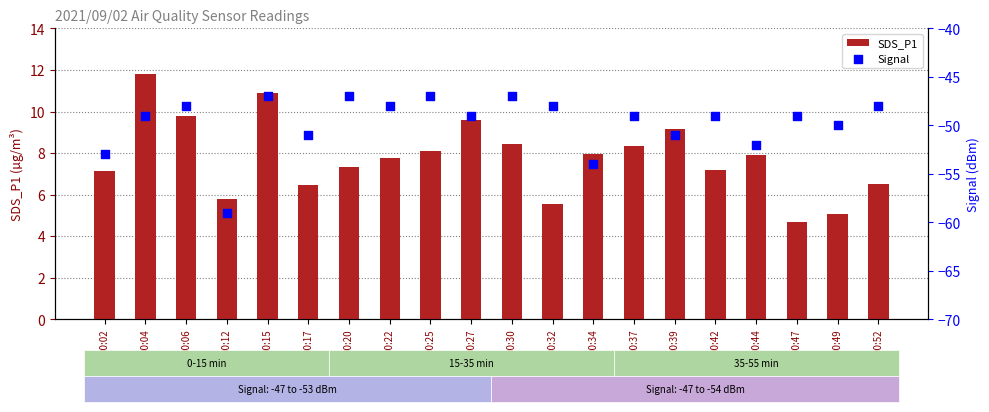

Which series has the widest spread of Y values?

Signal